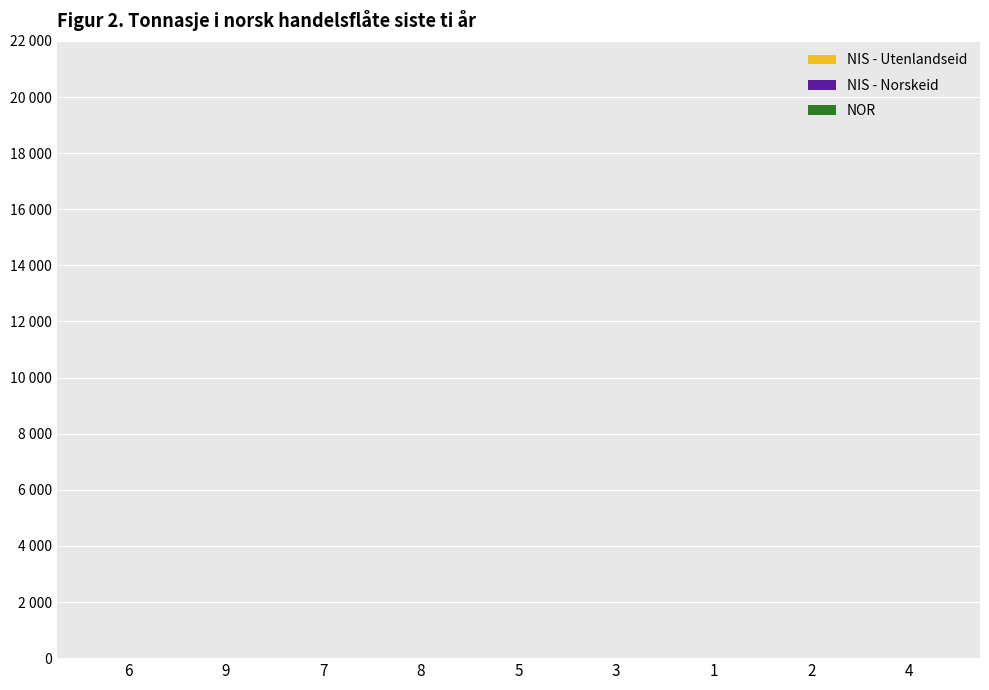

What is the total value across all series at 5?

19